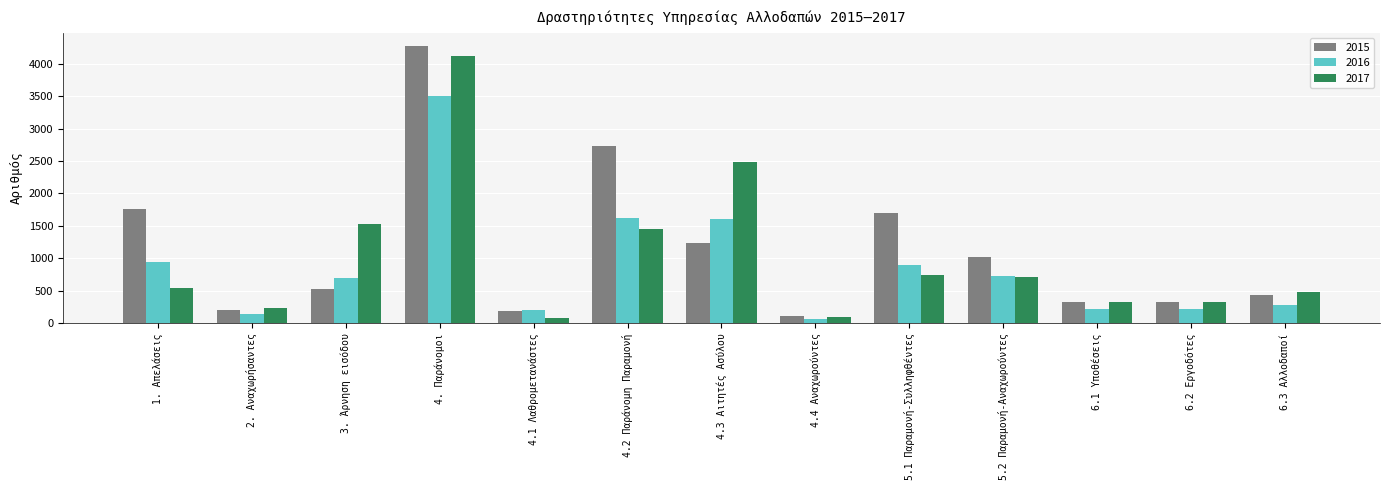

Which label corresponds to the largest value in the chart?

4. Παράνομοι